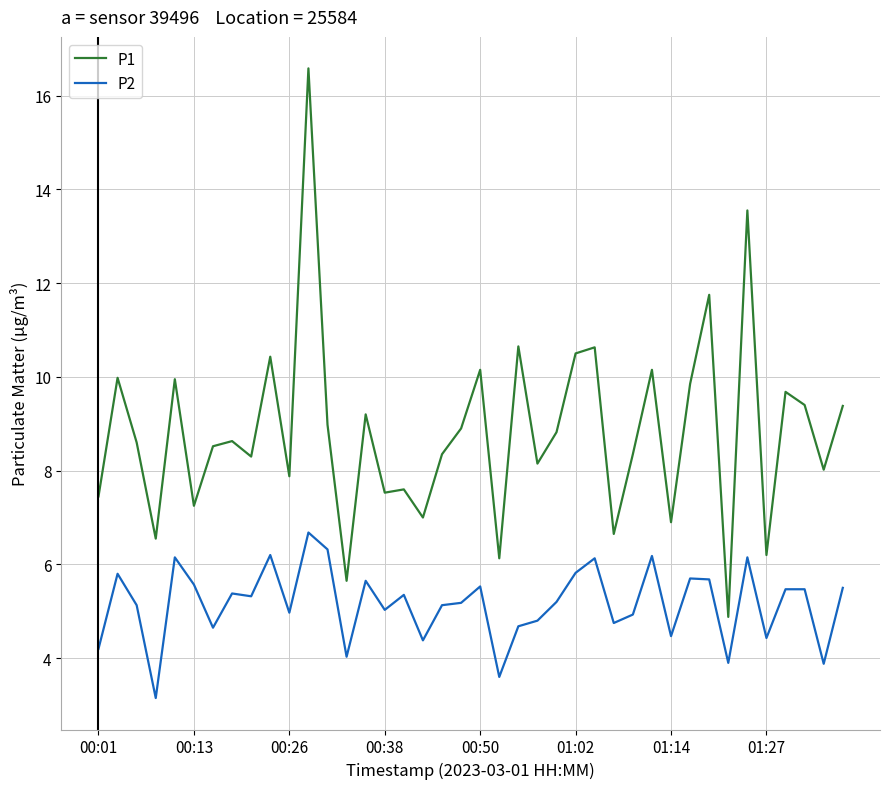

Which series has the largest total across all categories?

P1